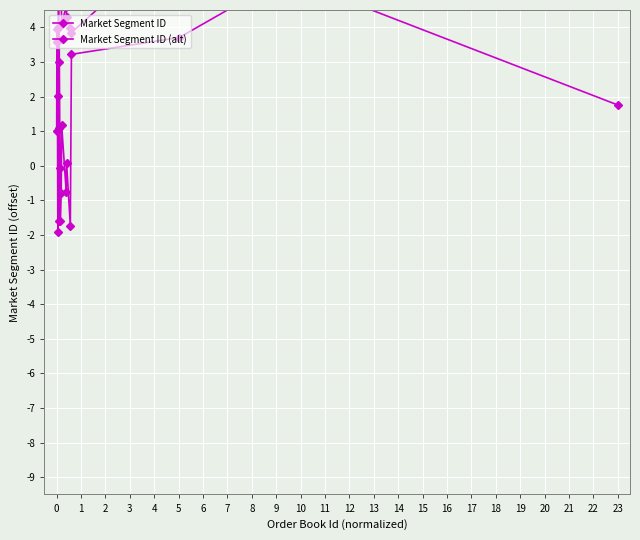

True or false: Market Segment ID (alt) and Market Segment ID cross at least once.

True